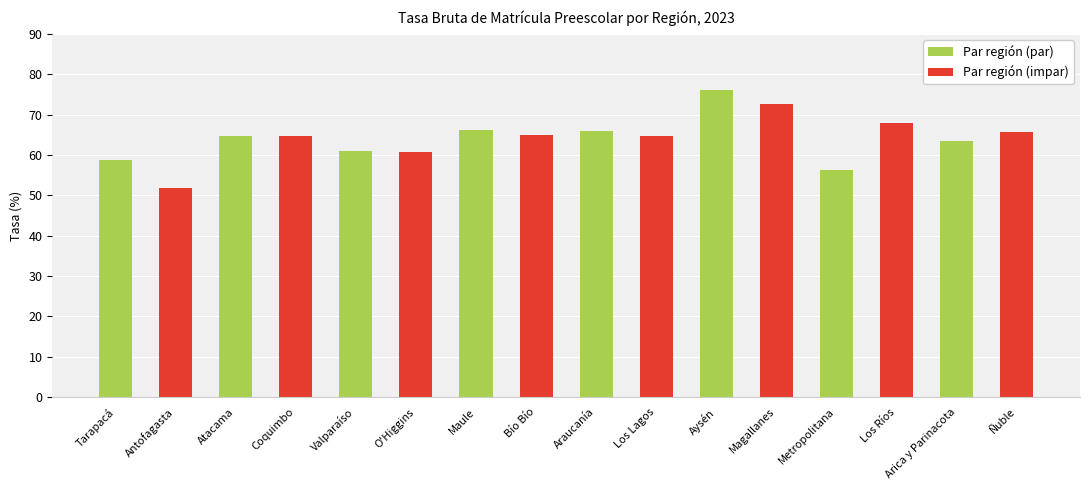

What is the change in value from Atacama to Magallanes?

+7.8